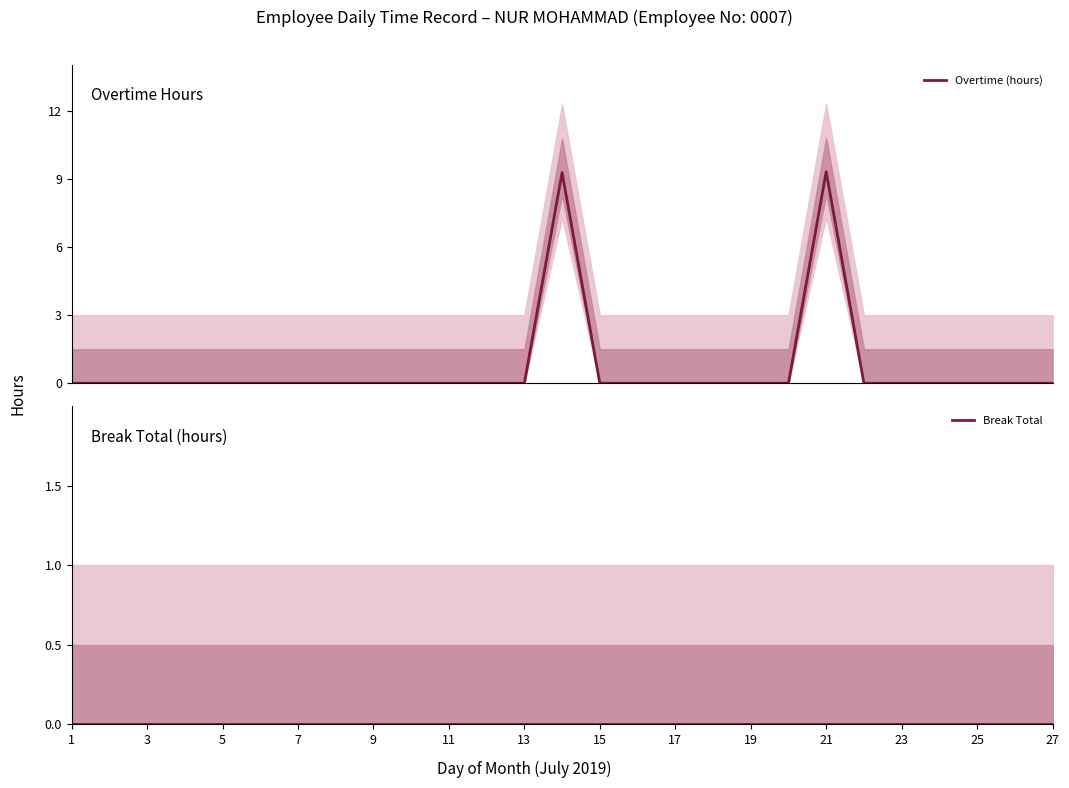

What is the highest value of the Overtime (hours) series?

9.3